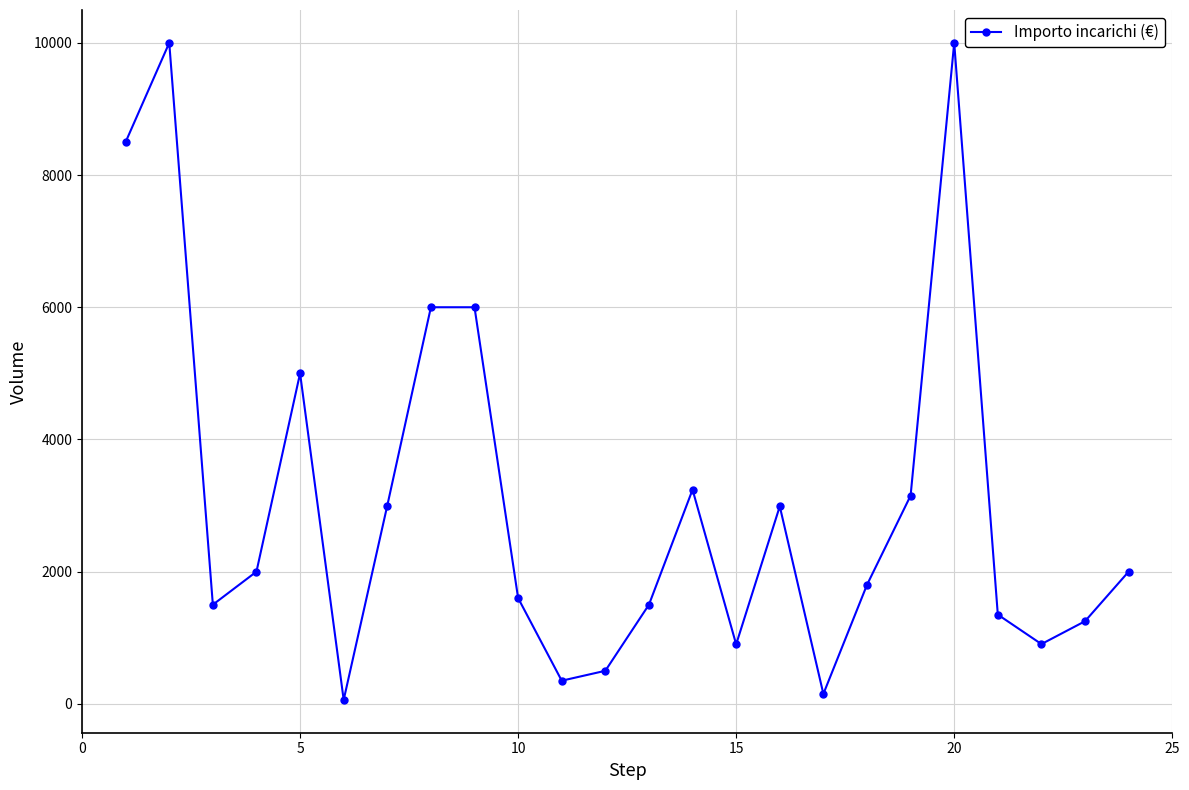

True or false: there are more than 0 points higher than both neighbors.

True